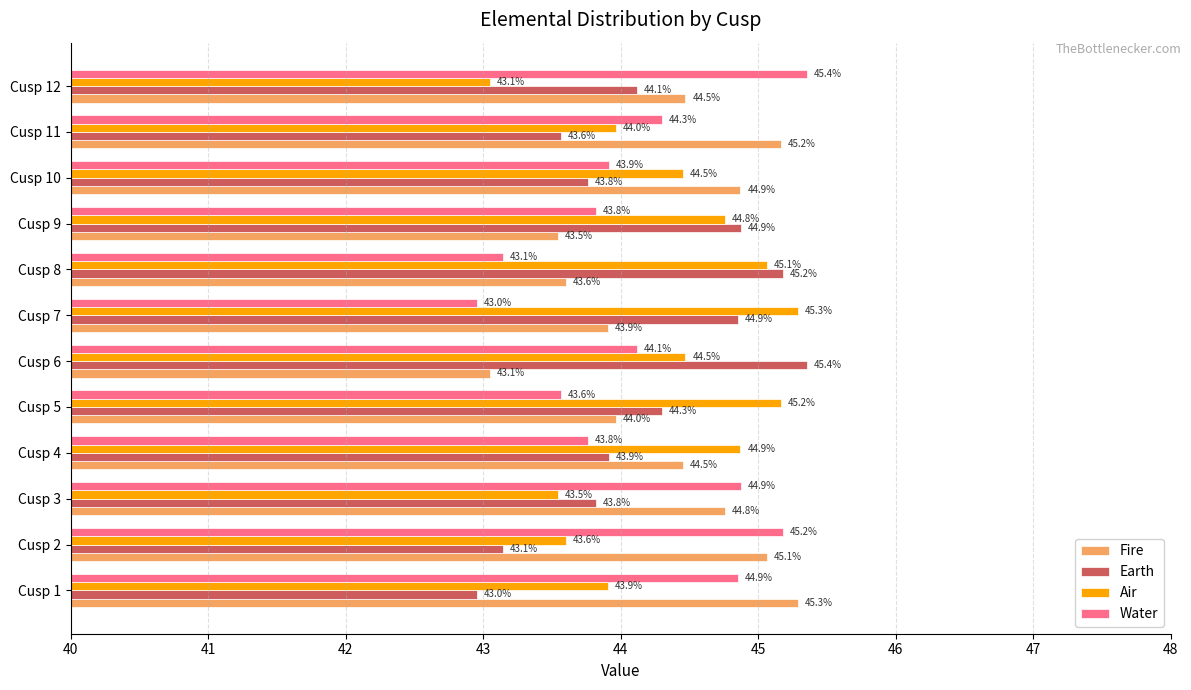

What are all the series names shown in the legend?

Fire, Earth, Air, Water